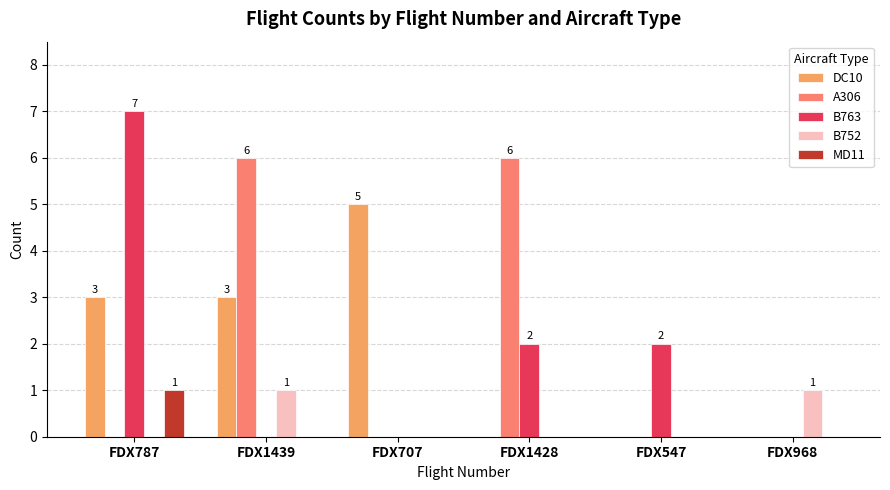

Which series changed the most between FDX1439 and FDX968?

A306